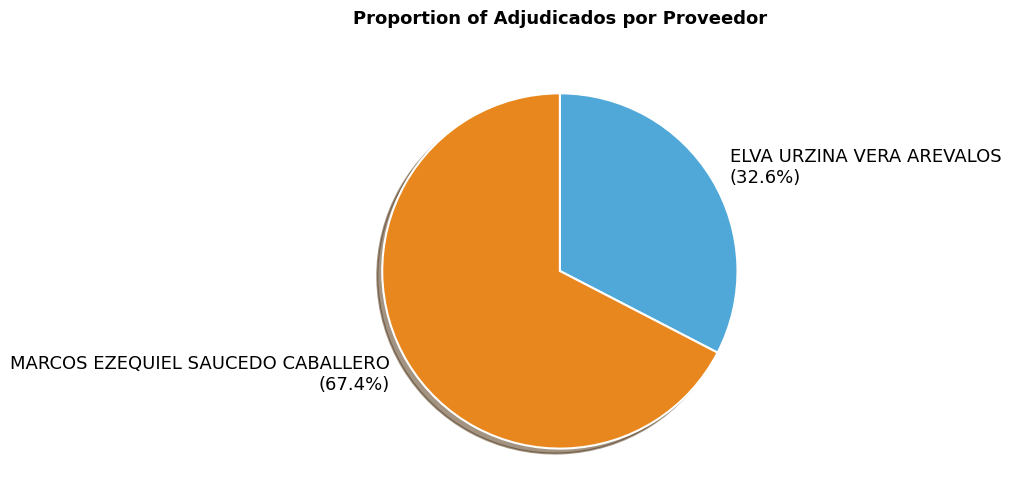

Count the number of slices in the pie.

2